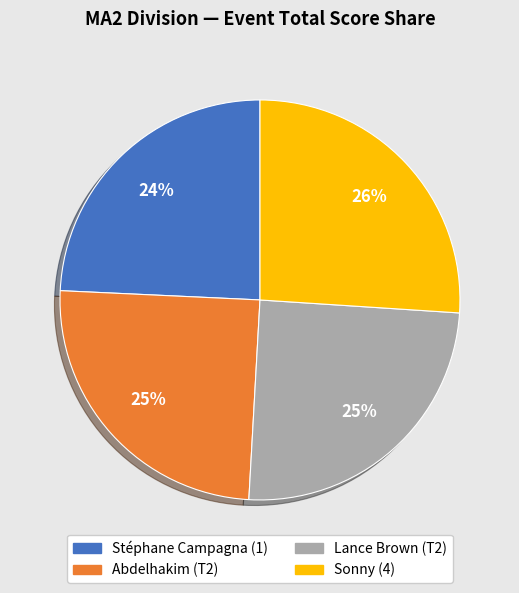

Is Stéphane Campagna (1) the majority of the pie?

No